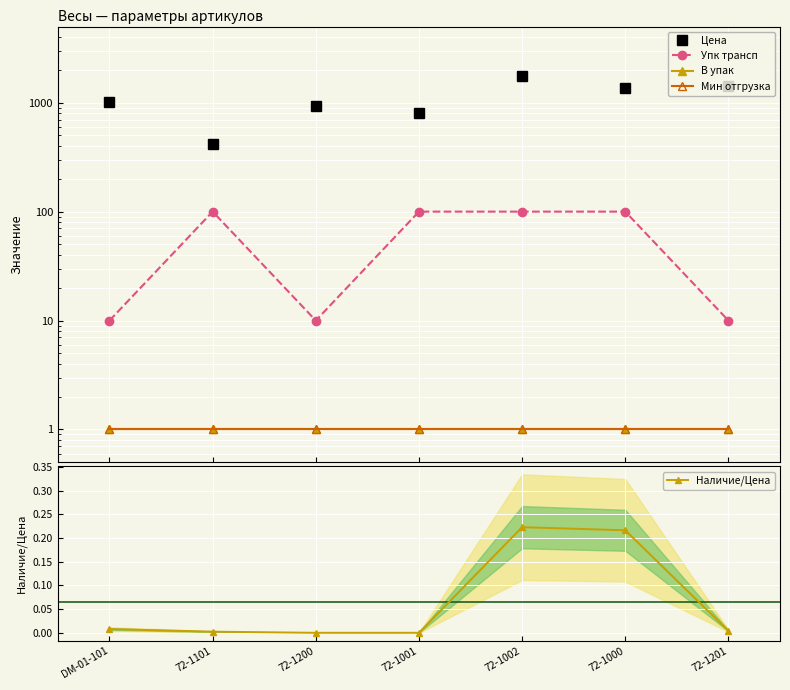

True or false: Упк трансп has a value of 163.2 at 72-1002.

False